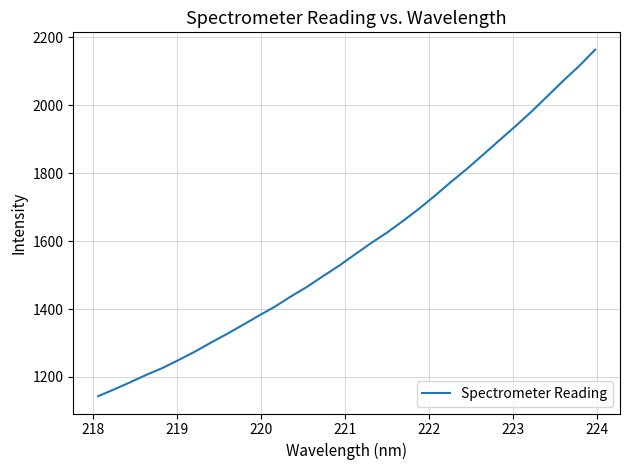

How many lines are shown in the chart?

1